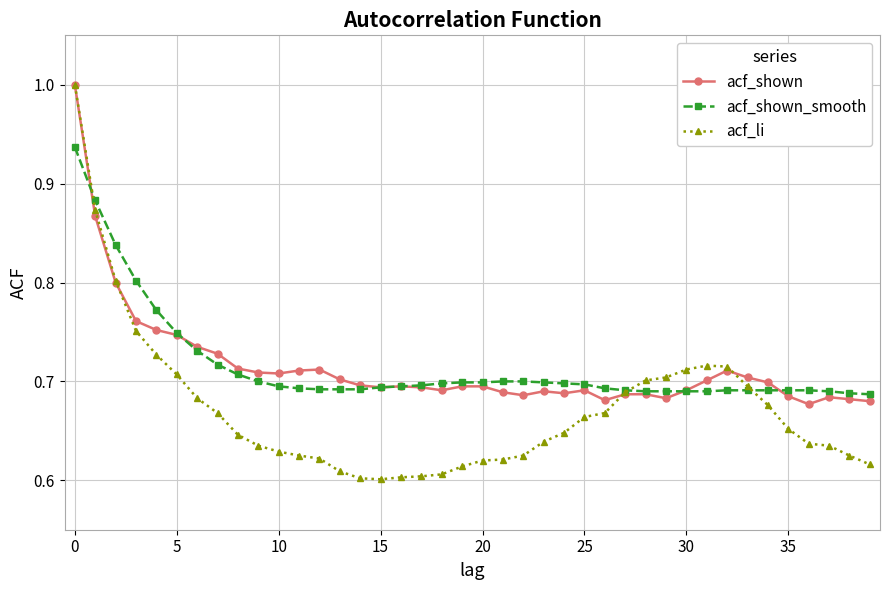

Which series has the largest range (max minus min)?

acf_li